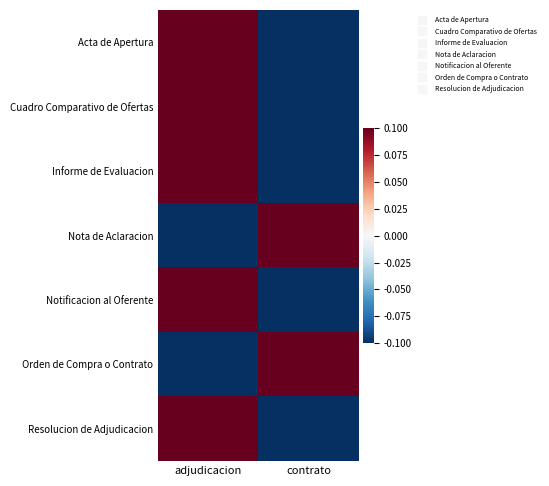

How many series are shown in this chart?

7